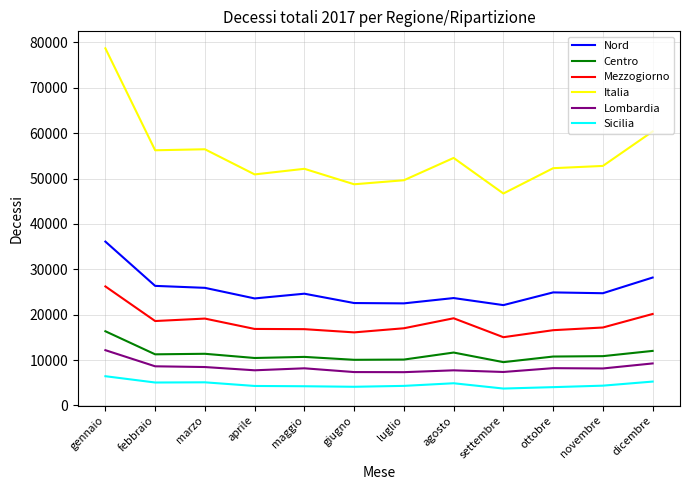

At which label does Lombardia first exceed 8189?

gennaio